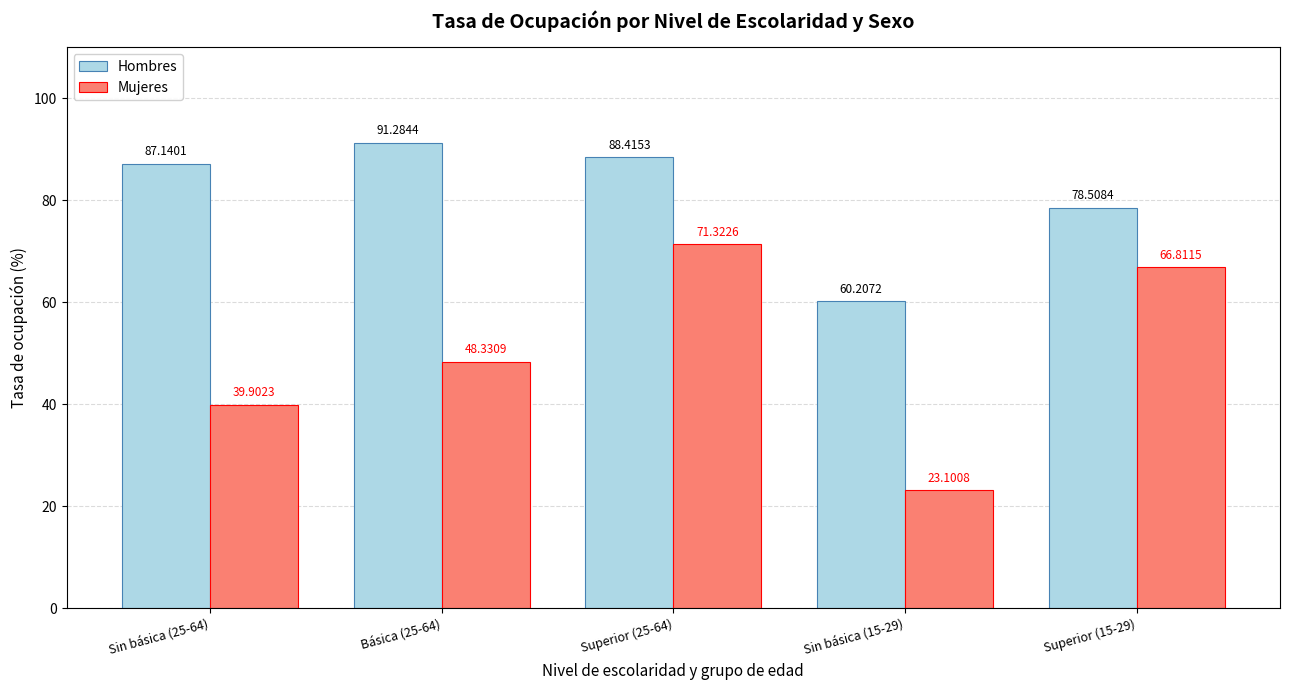

List the labels in order of Mujeres value, largest first.

Superior (25-64), Superior (15-29), Básica (25-64), Sin básica (25-64), Sin básica (15-29)